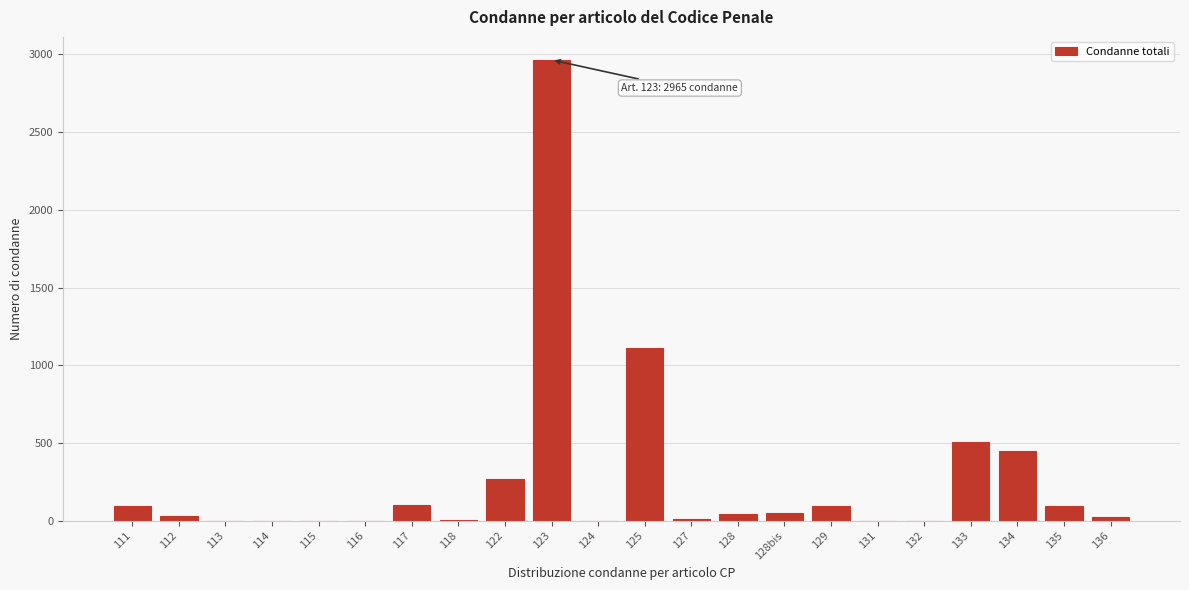

What is the sum of all values?

5845